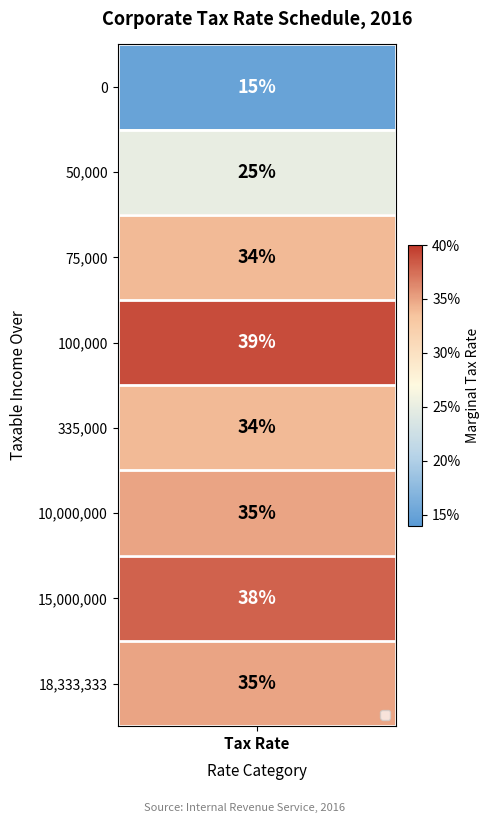

Rank the categories by value from lowest to highest.

0, 1, 2, 4, 5, 7, 6, 3